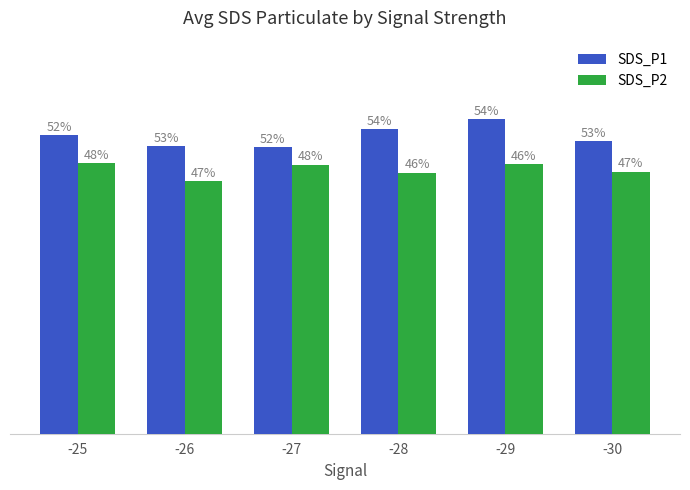

Does the chart contain any negative values?

No